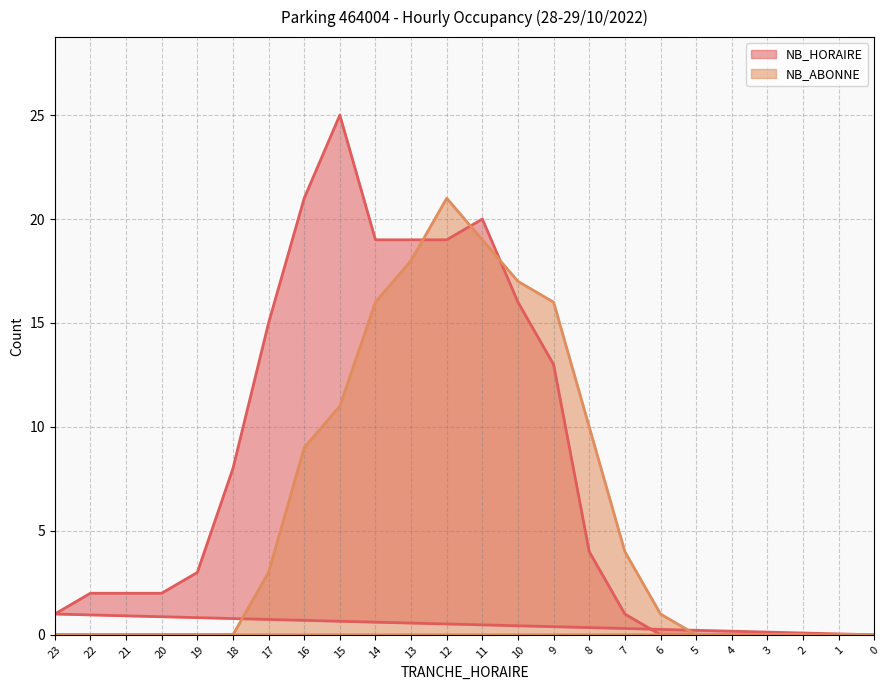

In NB_HORAIRE, how many points are higher than both neighbors (excluding endpoints)?

2